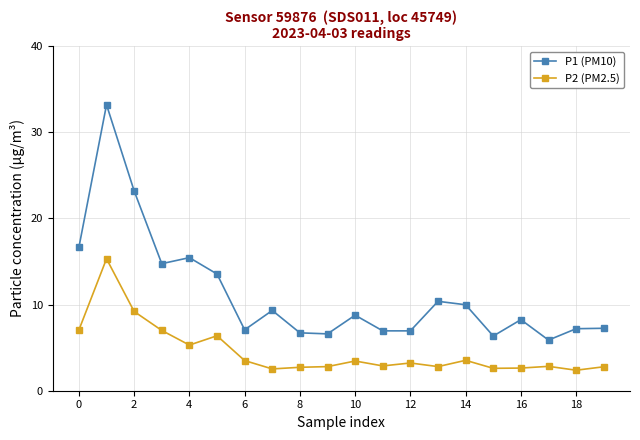

True or false: P1 (PM10) has more than 2 interior local peaks.

True